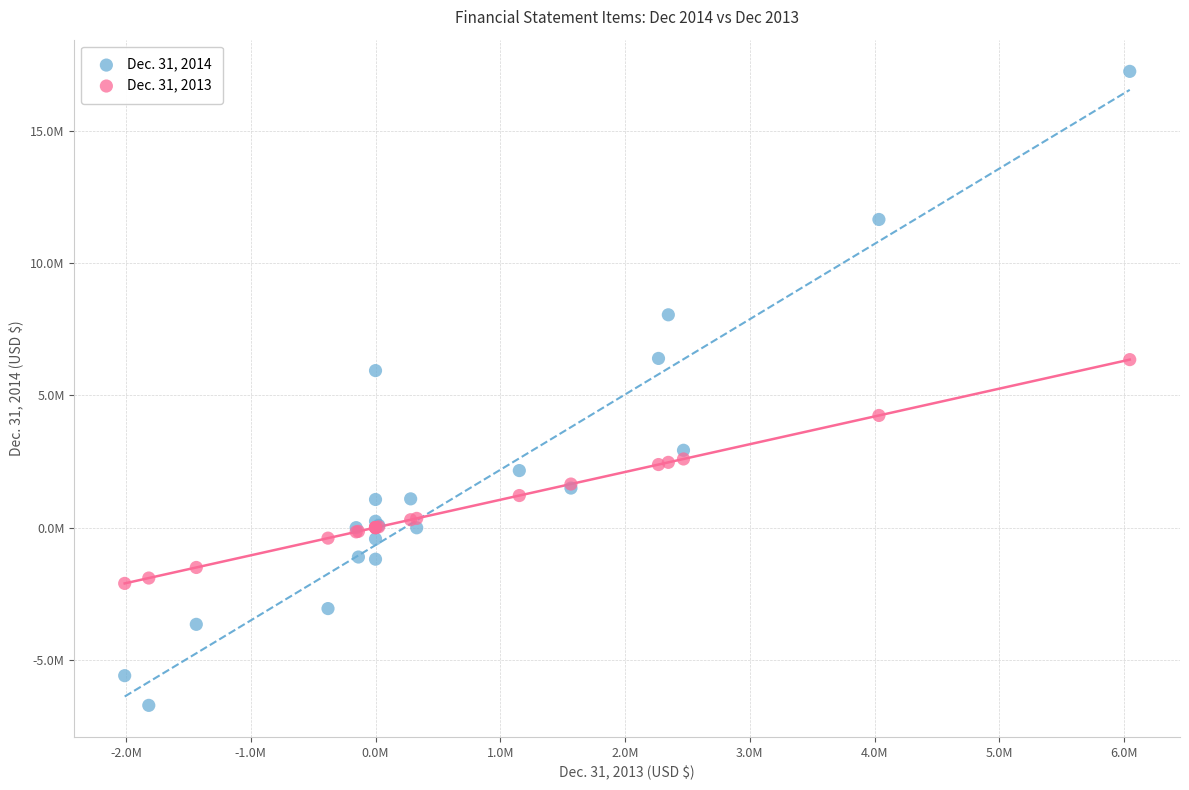

Which series contains the lowest Y value?

Dec. 31, 2014